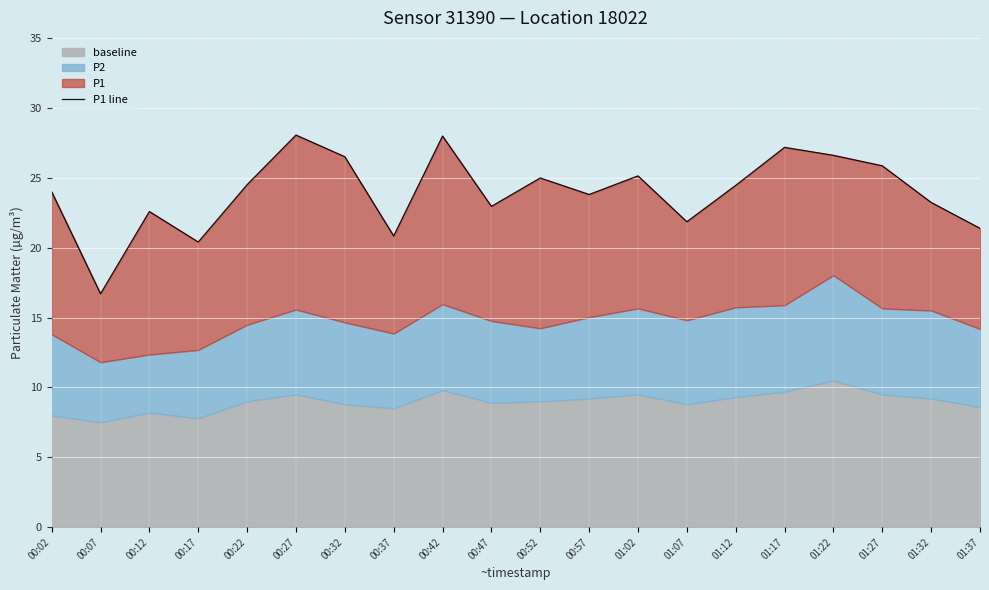

Which label corresponds to the largest value in the chart?

00:27